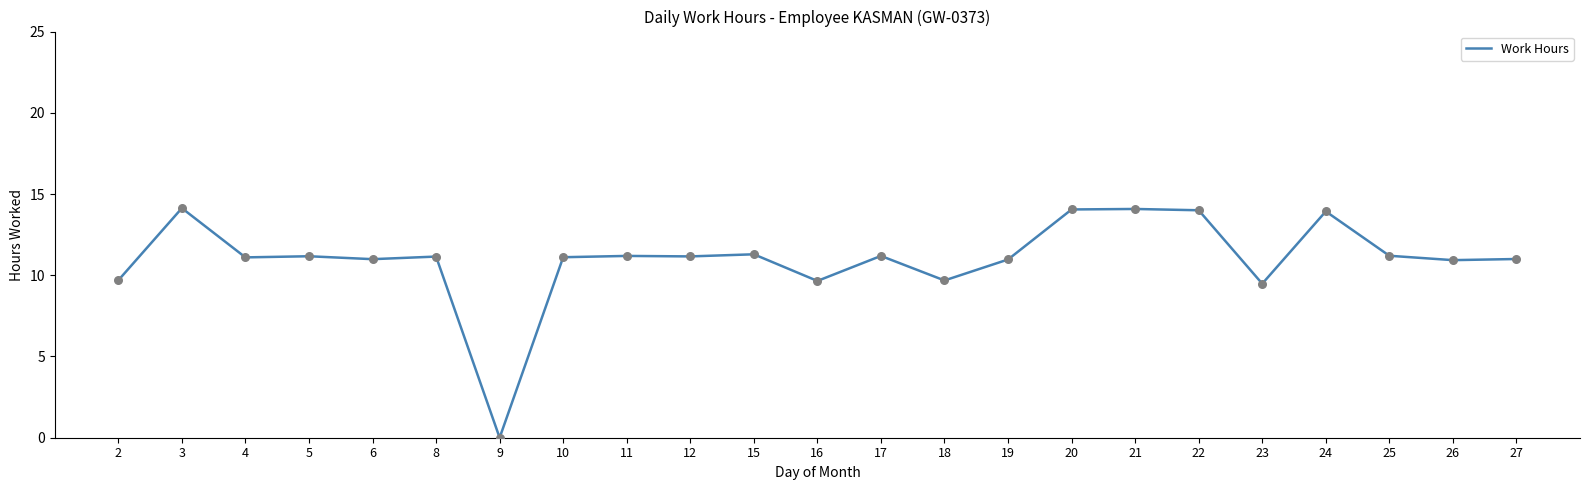

Which has a higher value, 19 or 15?

15